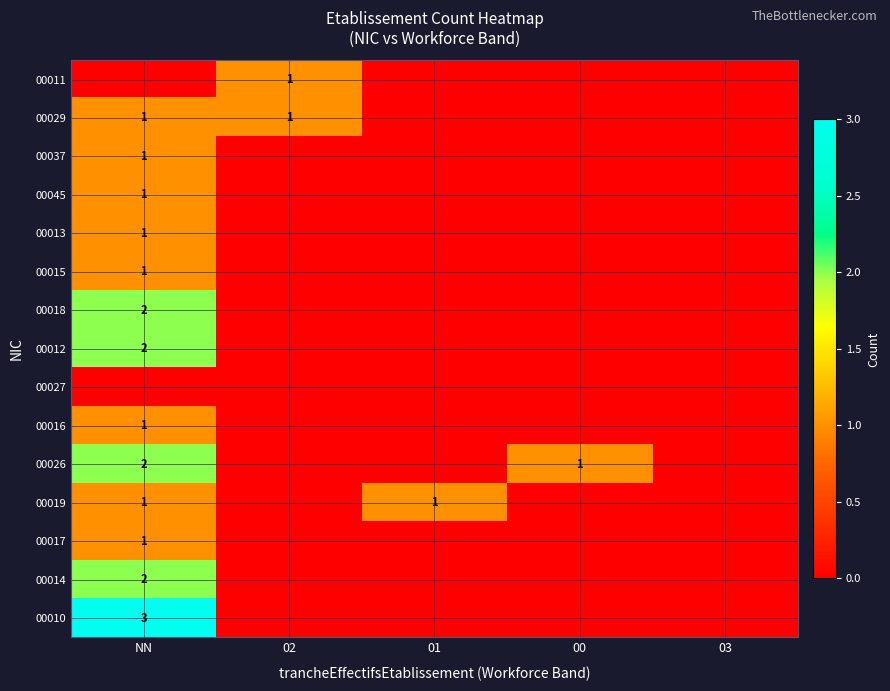

The 00013 series shows 1 at NN. True or false?

True